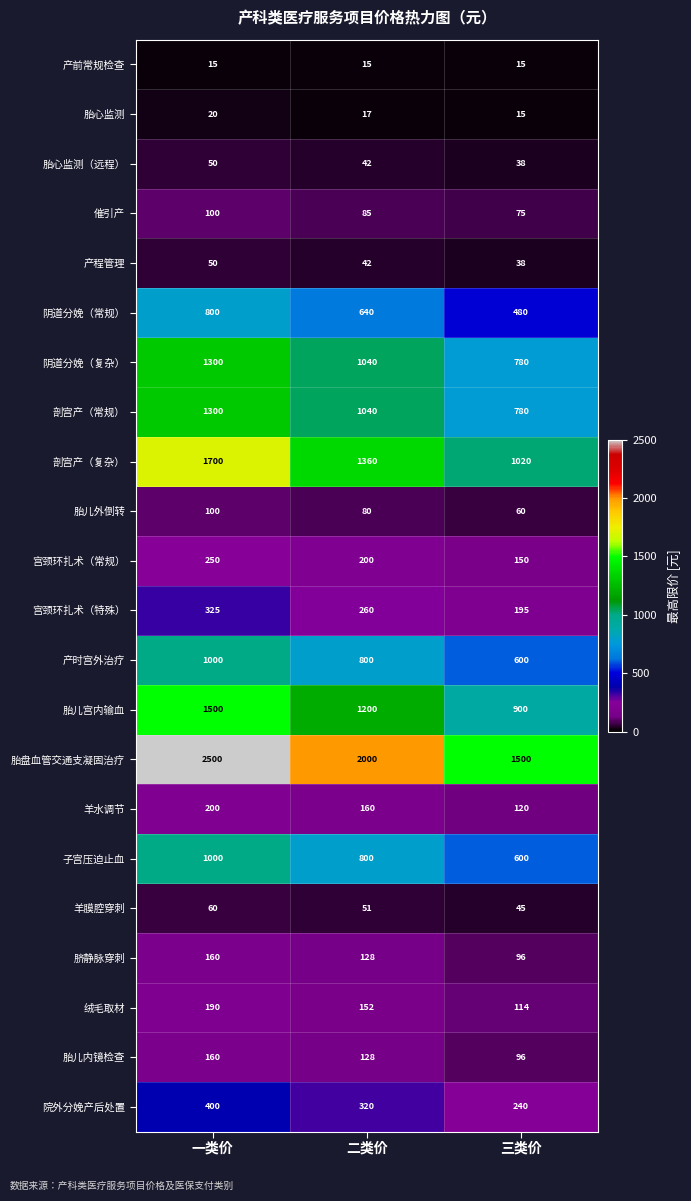

What is the minimum value for 宫颈环扎术（常规）?

150